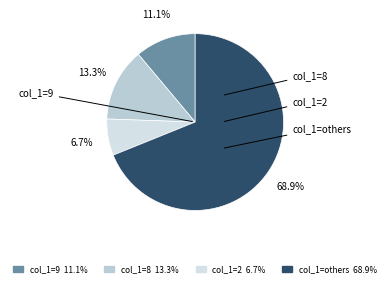

Count the number of slices in the pie.

4